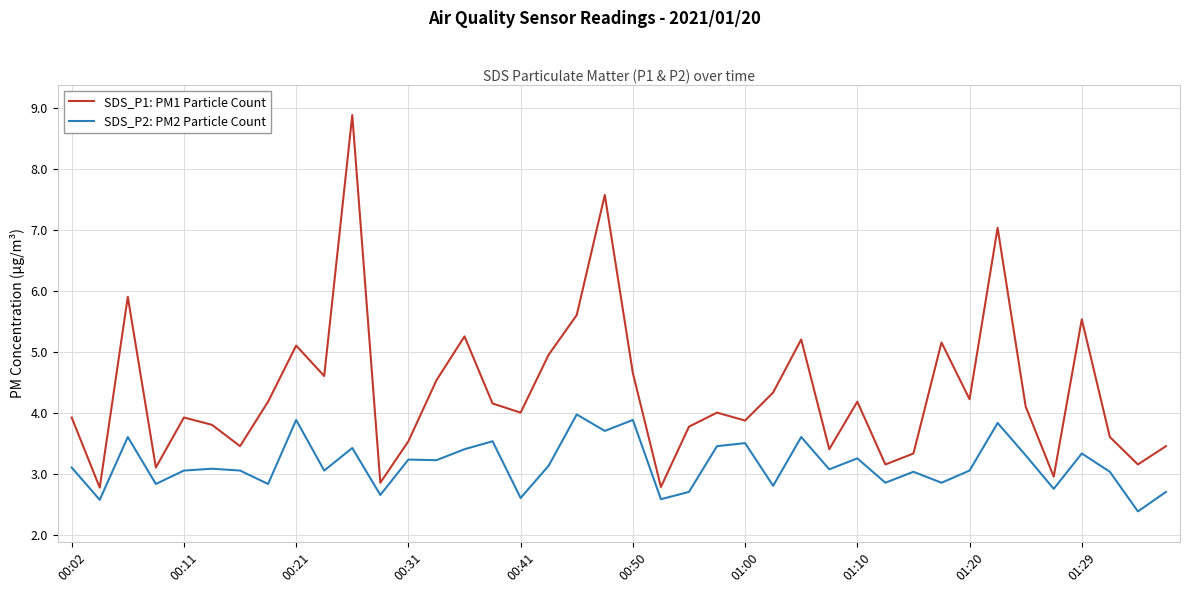

True or false: SDS_P1: PM1 Particle Count and SDS_P2: PM2 Particle Count cross at least once.

False